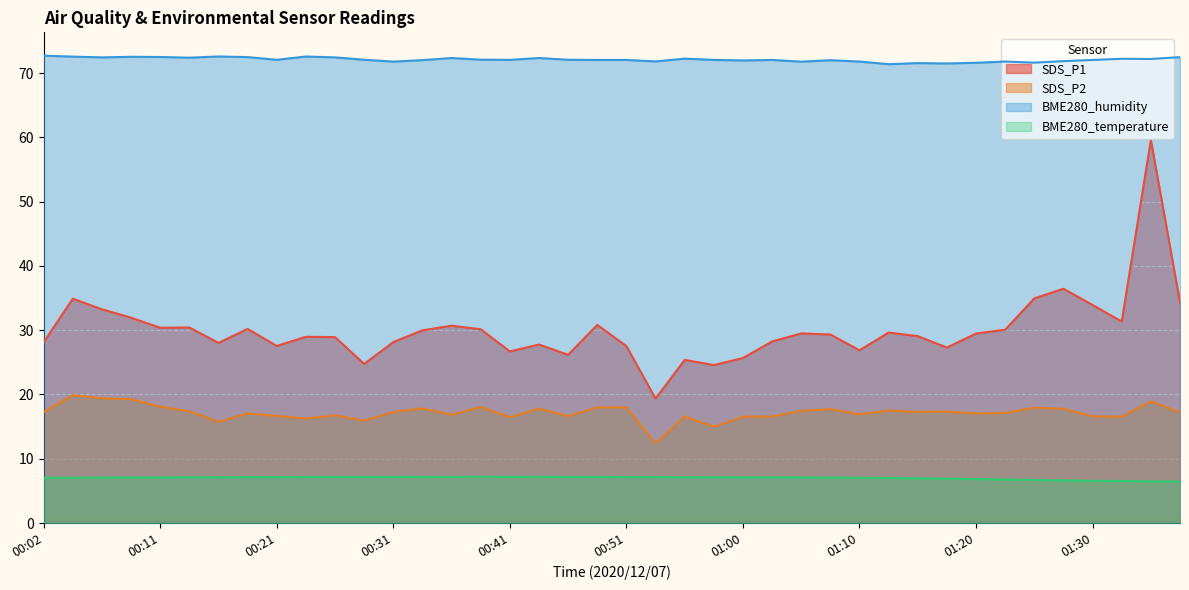

What is the maximum value shown in the chart?

72.7